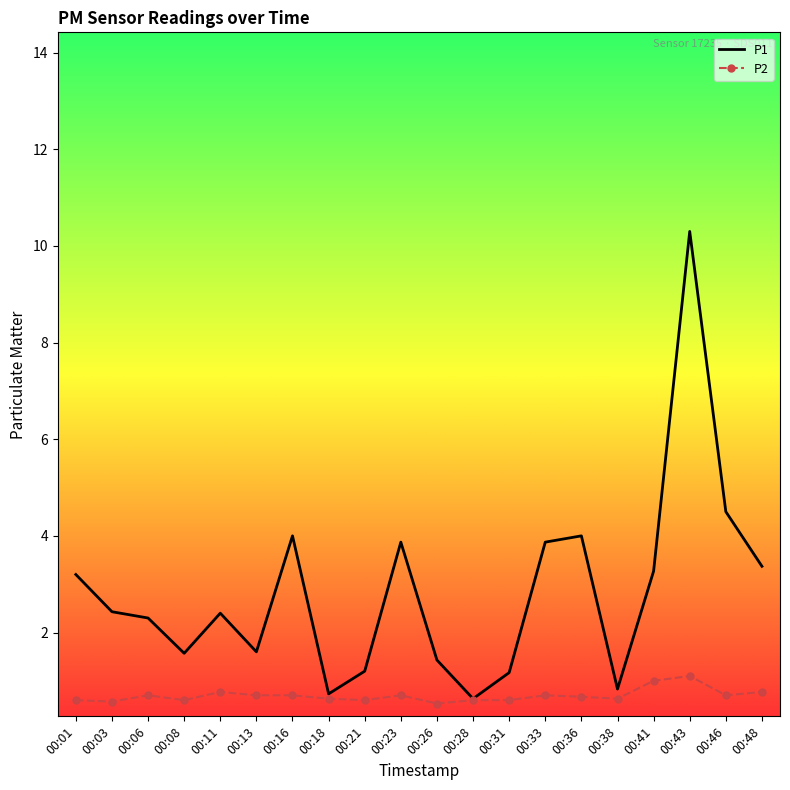

At which category does P1 reach its first local valley?

00:08